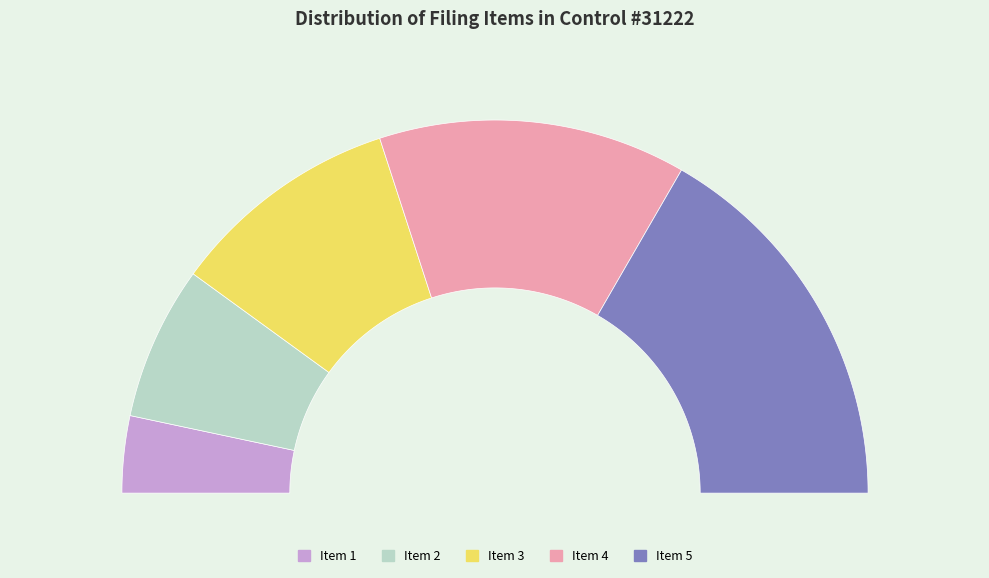

To the nearest percent, what portion does Item 5 represent?

33%